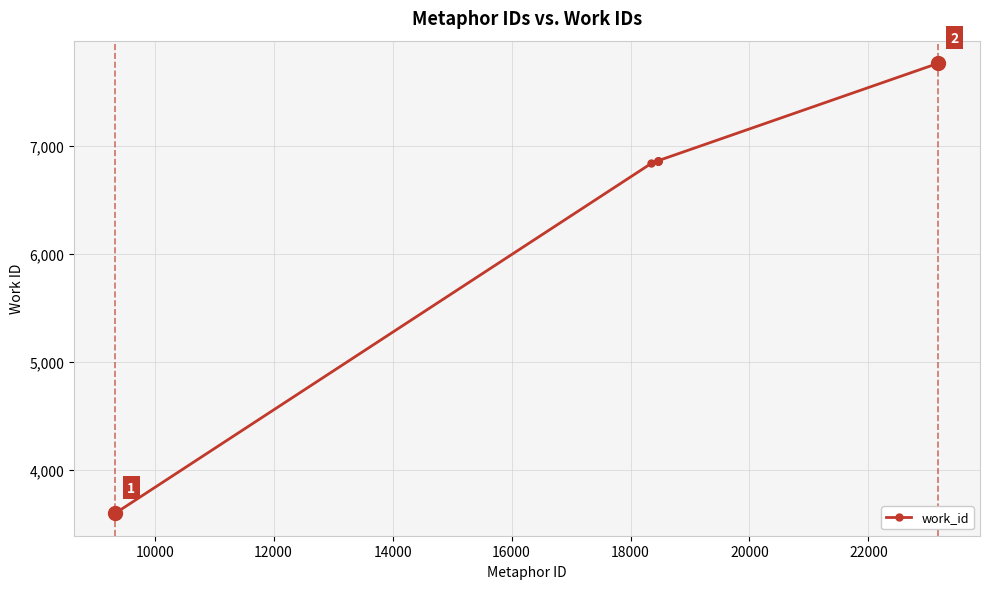

What is the value of the 2nd point from the left?

6835